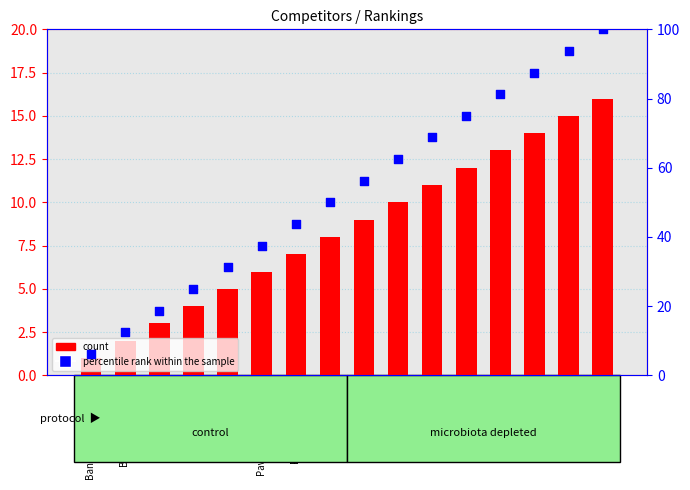

Which series has the widest spread of Y values?

percentile rank within the sample